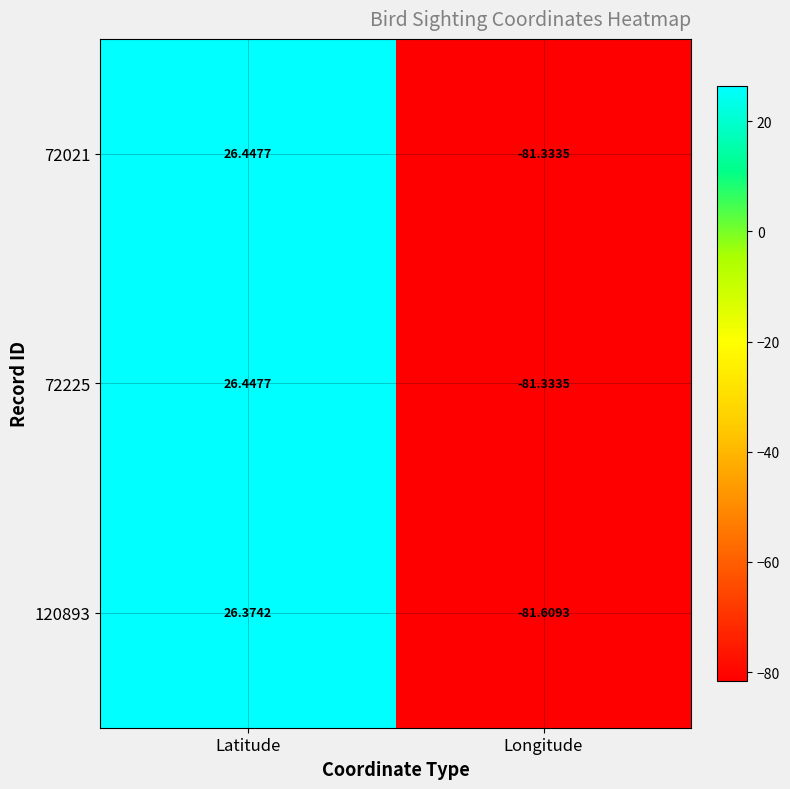

Rank the categories by 120893 value from highest to lowest.

Latitude, Longitude